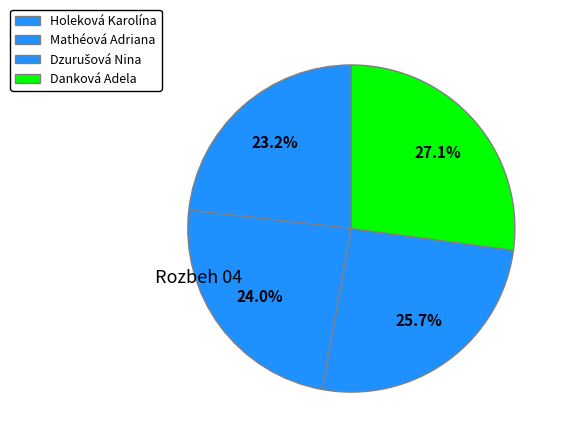

Between Mathéová Adriana and Danková Adela, which is larger?

Danková Adela